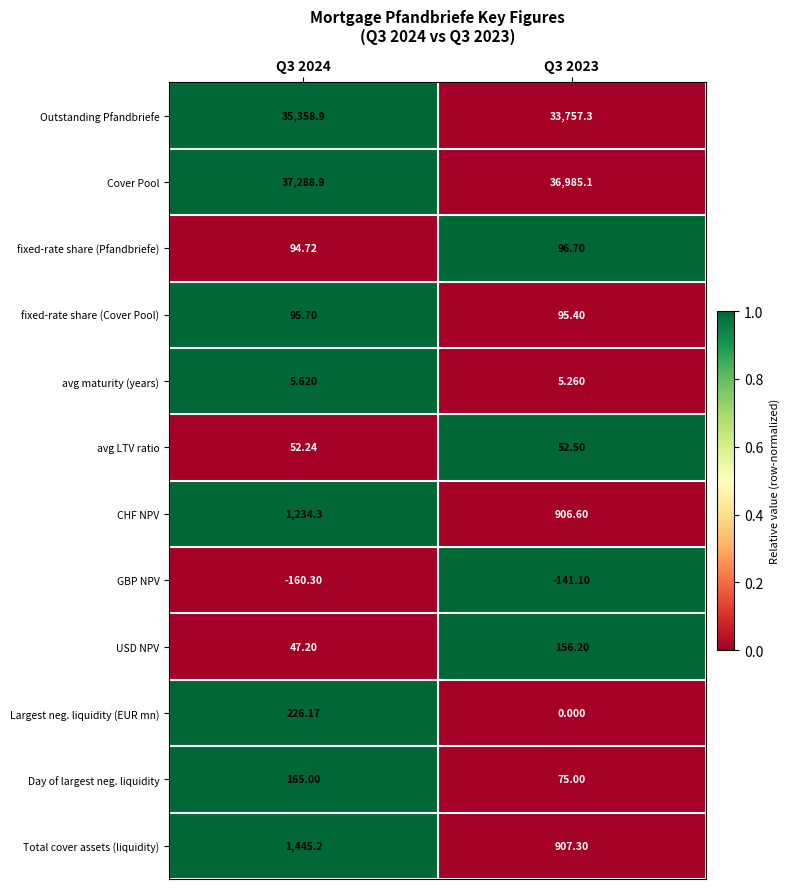

Rank the series by their maximum value, from highest to lowest.

Cover Pool, Outstanding Pfandbriefe, Total cover assets (liquidity), CHF NPV, Largest neg. liquidity (EUR mn), Day of largest neg. liquidity, USD NPV, fixed-rate share (Pfandbriefe), fixed-rate share (Cover Pool), avg LTV ratio, avg maturity (years), GBP NPV